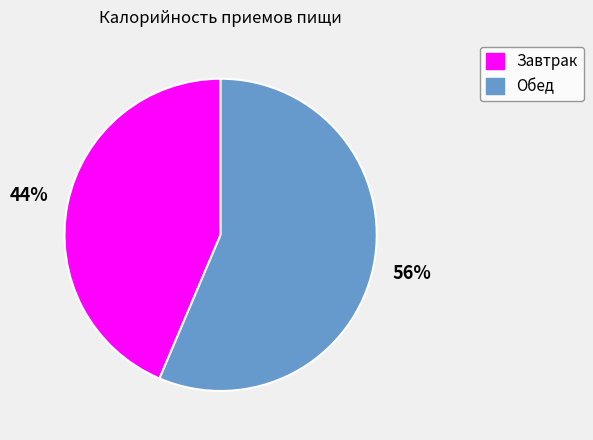

Does Обед account for over 50% of the chart?

Yes